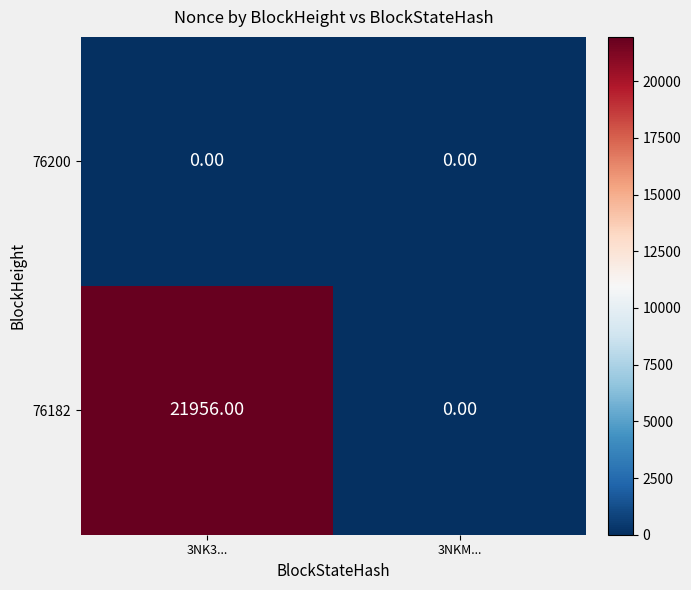

Which series changed the most between 3NK3... and 3NKM...?

76182